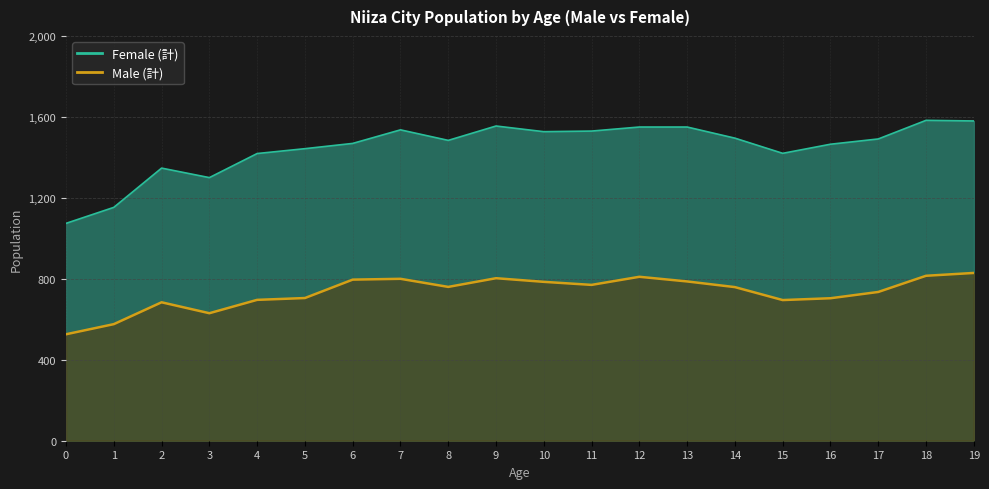

What is the smallest value displayed?

526